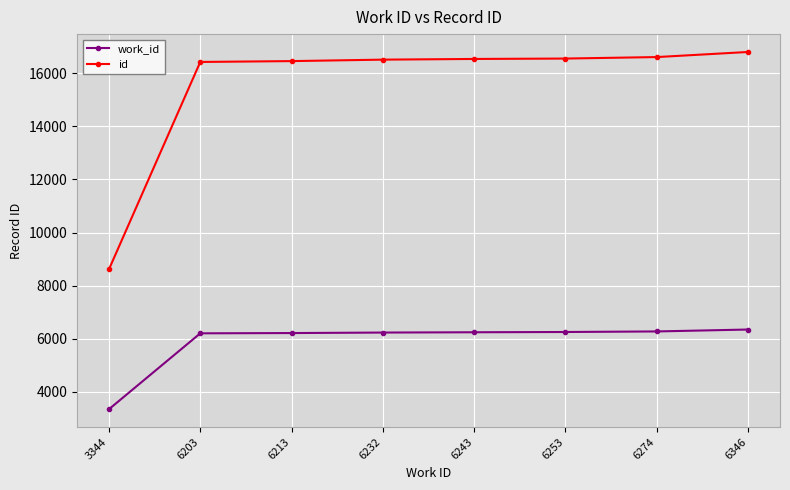

The id series shows 8617 at 3344. True or false?

True